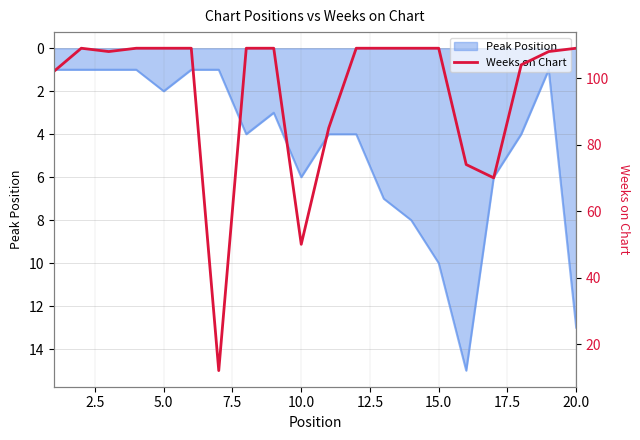

True or false: Peak Position has a value of 2 at 10.0.

False